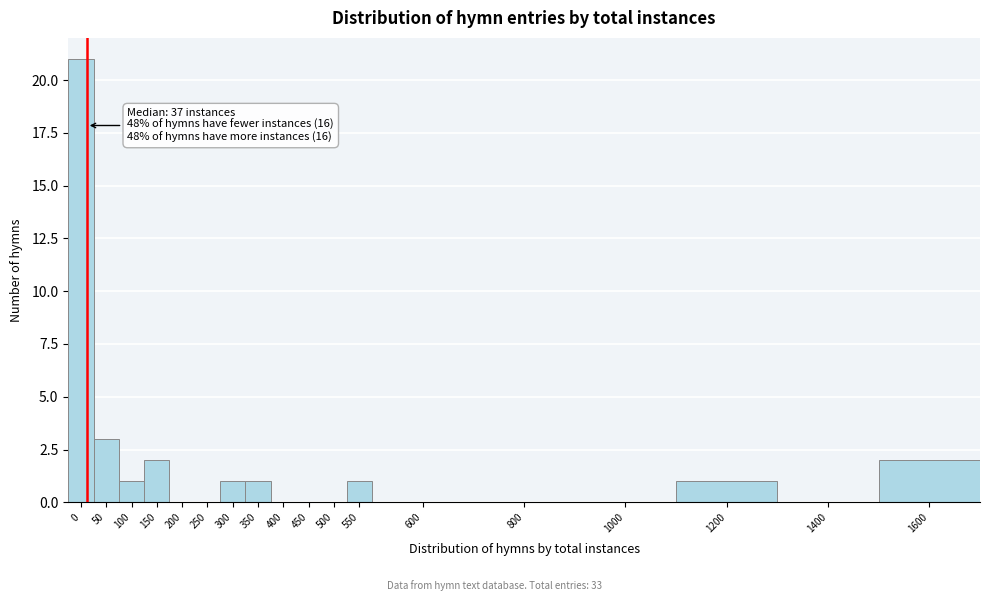

Reading left to right, what are all the values shown in this chart?

0=21	50=3	100=1	150=2	200=0	250=0	300=1	350=1	400=0	450=0	500=0	550=1	600=0	800=0	1000=0	1200=1	1400=0	1600=2